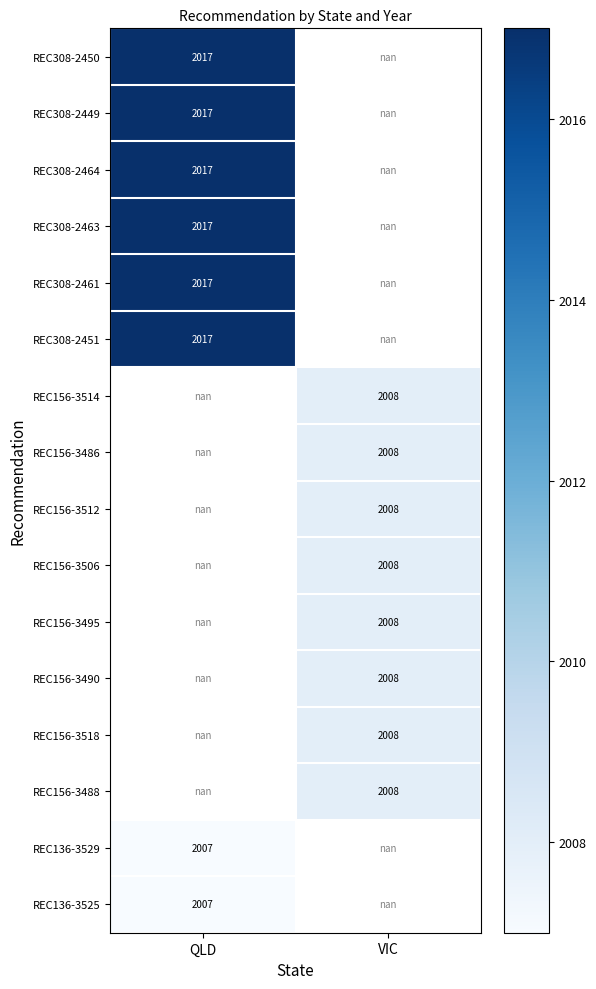

Is the value of REC308-2461 at QLD greater than the value of REC156-3486 at VIC?

Yes